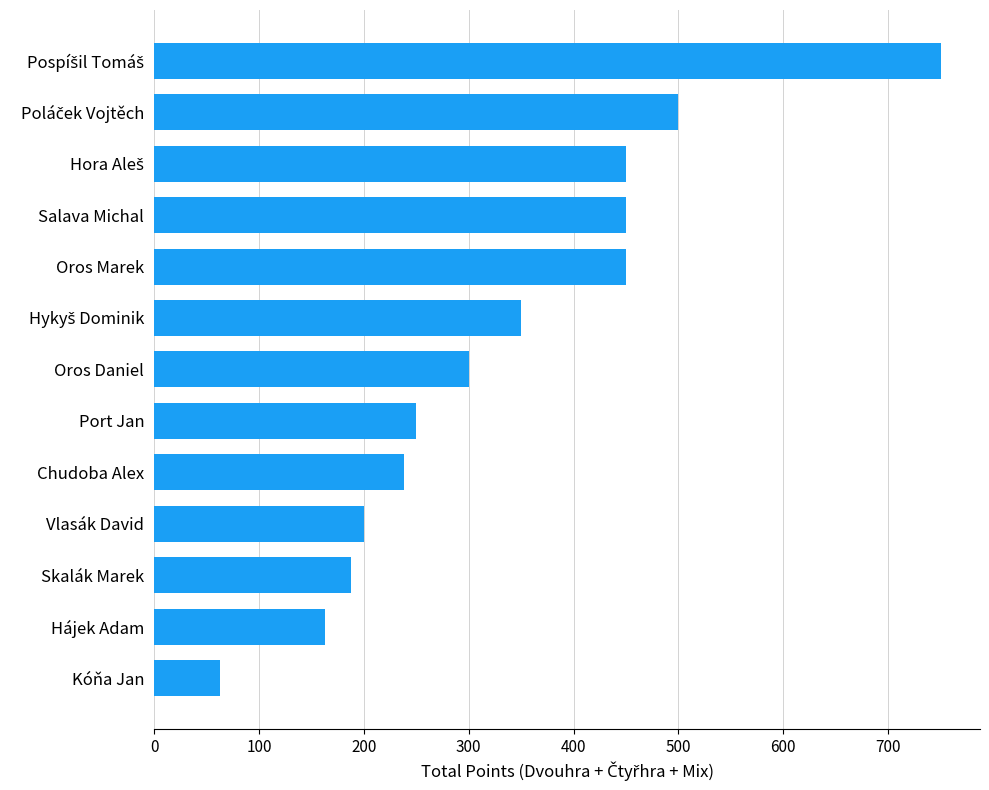

The chart shows a value of 163 at Hájek Adam. True or false?

True